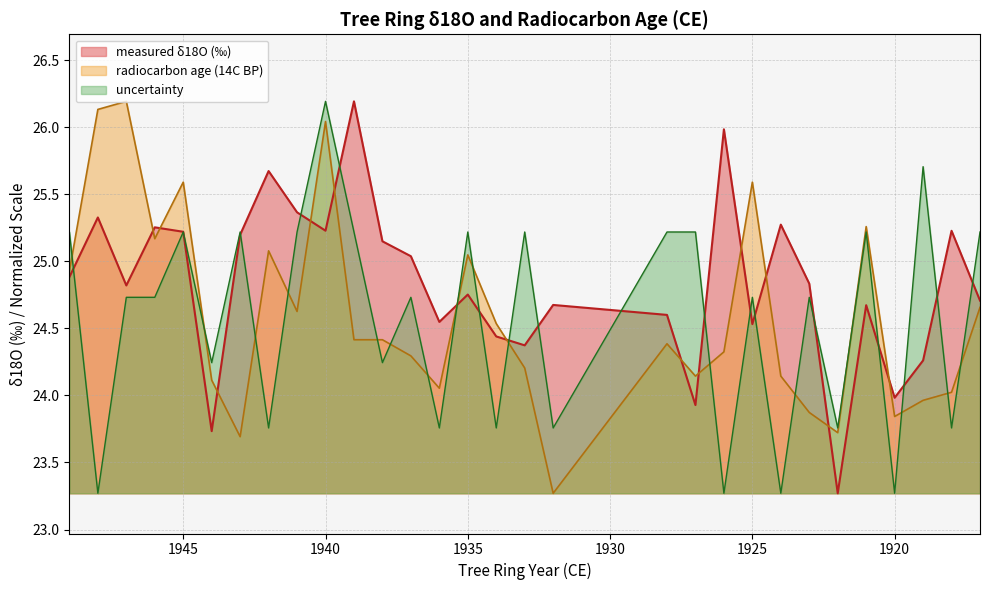

Which series has the largest range (max minus min)?

measured δ18O (‰)